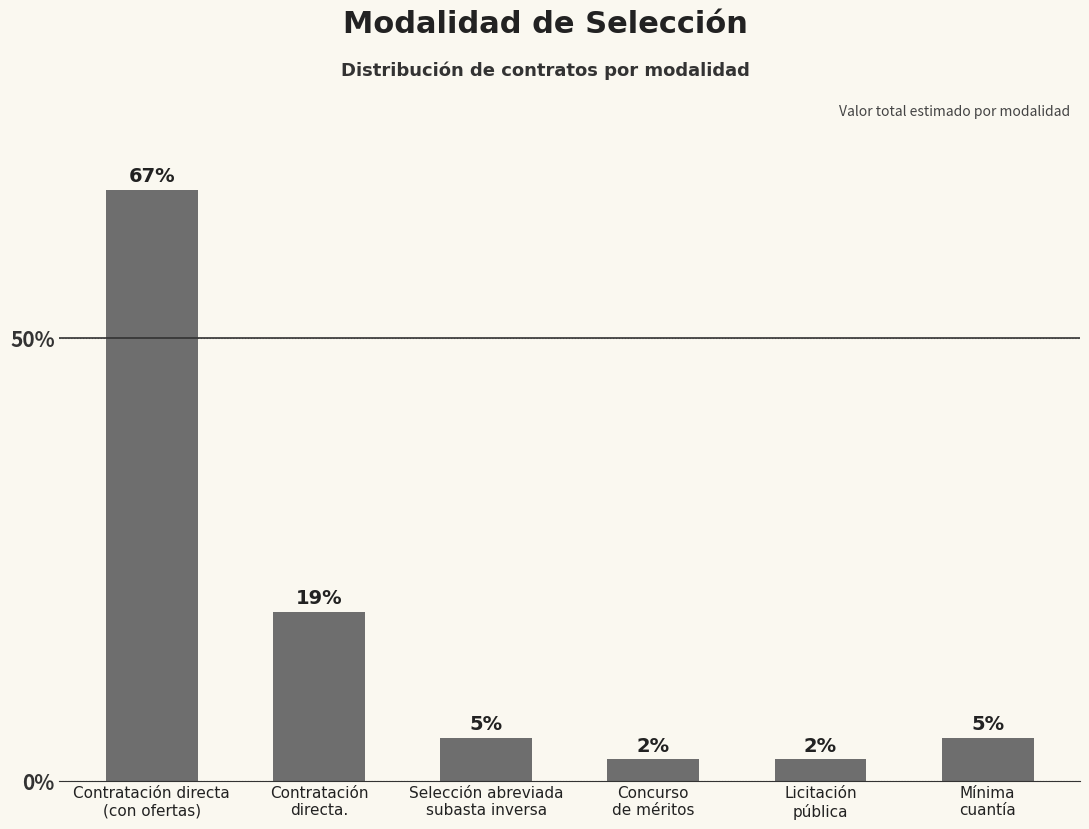

What is the difference between the maximum and minimum values?

64.3